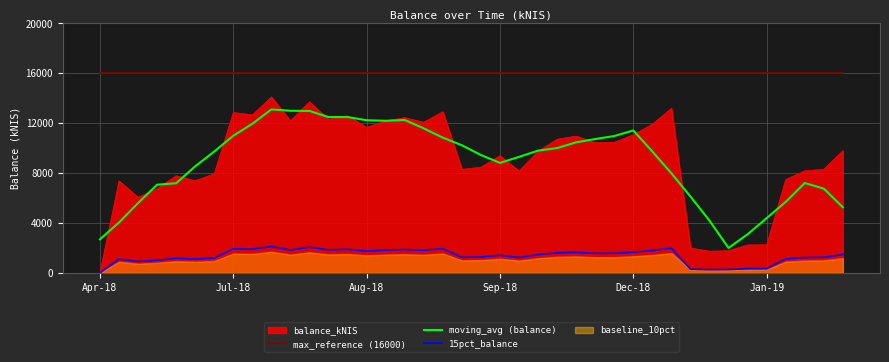

True or false: max_reference (16000) and 15pct_balance intersect in this chart.

False